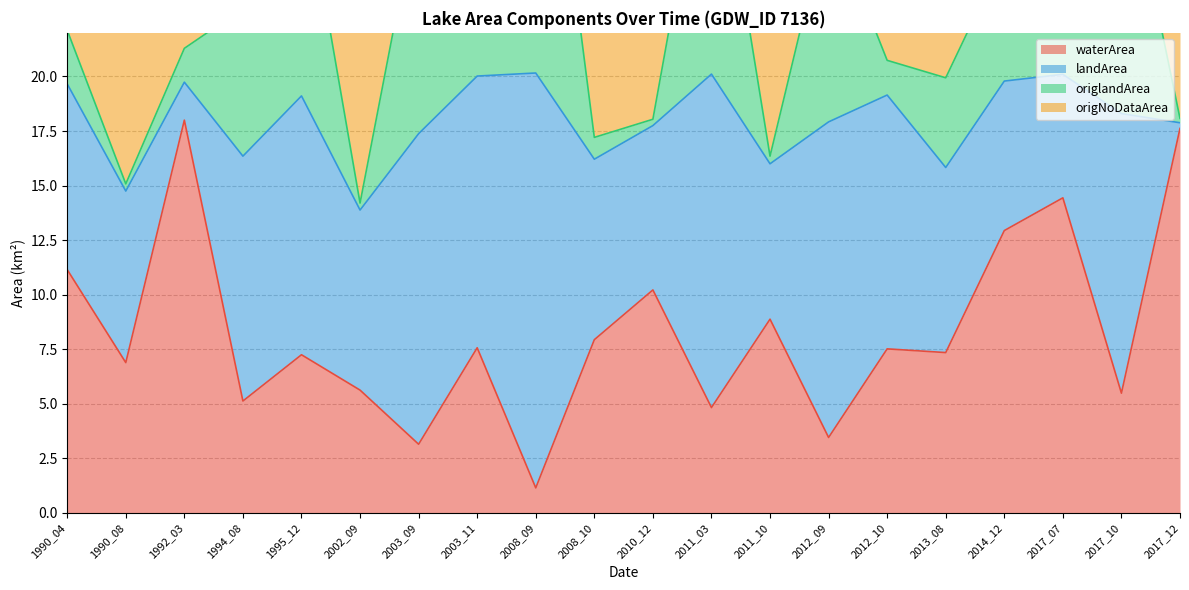

Reading right to left, transcribe all the data shown in this chart.

waterArea: 2017_12=17.6	2017_10=5.5	2017_07=14.4	2014_12=12.9	2013_08=7.3	2012_10=7.5	2012_09=3.5	2011_10=8.9	2011_03=4.8	2010_12=10.2	2008_10=7.9	2008_09=1.1	2003_11=7.6	2003_09=3.1	2002_09=5.6	1995_12=7.2	1994_08=5.1	1992_03=18.0	1990_08=6.9	1990_04=11.2
landArea: 2017_12=0.3	2017_10=12.8	2017_07=5.7	2014_12=6.8	2013_08=8.5	2012_10=11.6	2012_09=14.5	2011_10=7.1	2011_03=15.3	2010_12=7.5	2008_10=8.3	2008_09=19.0	2003_11=12.4	2003_09=14.2	2002_09=8.2	1995_12=11.9	1994_08=11.2	1992_03=1.7	1990_08=7.9	1990_04=8.5
origlandArea: 2017_12=0.2	2017_10=12.7	2017_07=5.7	2014_12=5.8	2013_08=4.1	2012_10=1.6	2012_09=9.6	2011_10=0.3	2011_03=12.8	2010_12=0.3	2008_10=1.0	2008_09=18.0	2003_11=8.3	2003_09=10.7	2002_09=0.3	1995_12=10.5	1994_08=6.8	1992_03=1.6	1990_08=0.3	1990_04=2.5
origNoDataArea: 2017_12=13.2	2017_10=6.1	2017_07=3.1	2014_12=9.4	2013_08=16.2	2012_10=18.7	2012_09=10.7	2011_10=19.0	2011_03=7.0	2010_12=20.0	2008_10=19.1	2008_09=1.6	2003_11=11.6	2003_09=9.3	2002_09=20.0	1995_12=9.5	1994_08=13.5	1992_03=18.7	1990_08=19.9	1990_04=17.8